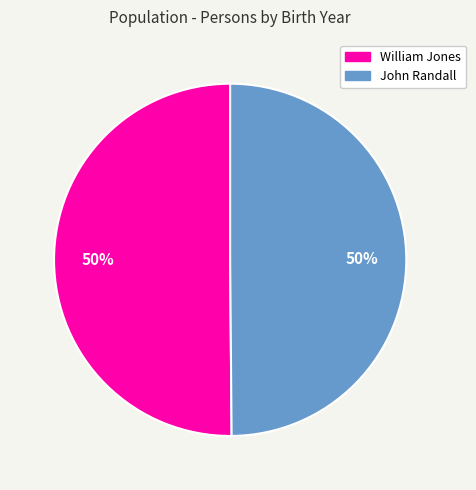

True or false: William Jones accounts for 50% of the total.

True